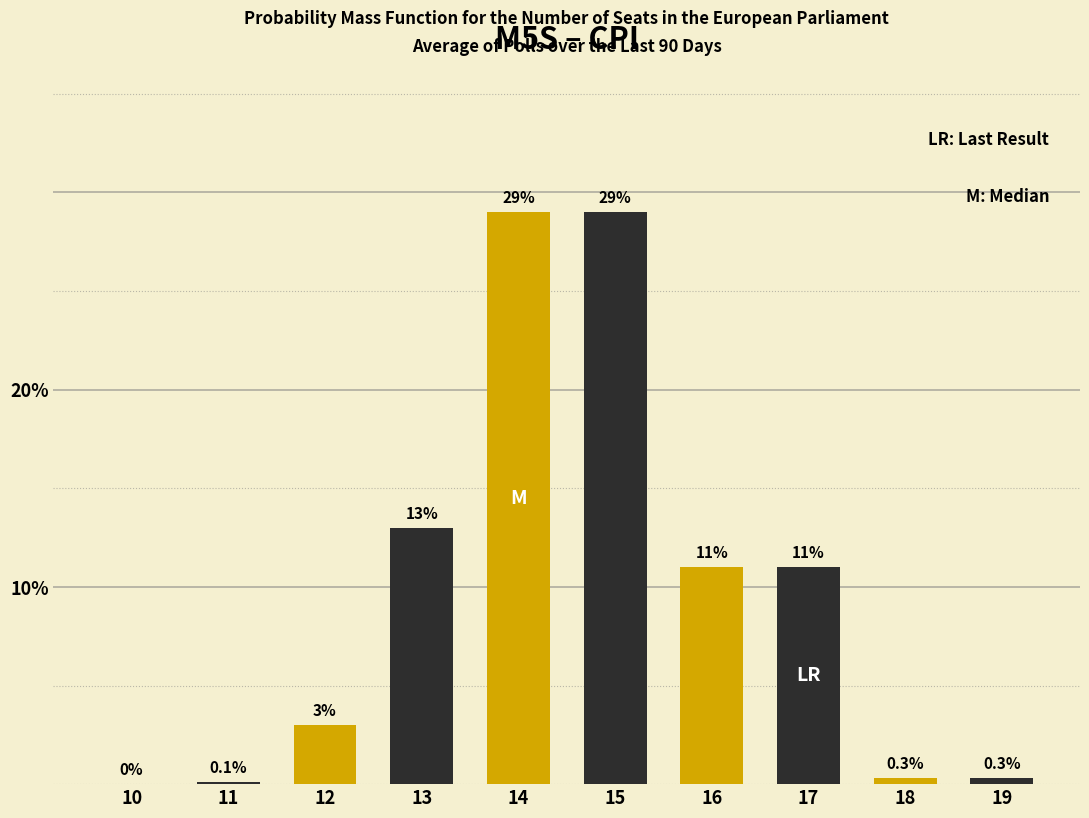

Reading left to right, what are all the values shown in this chart?

10=0.0	11=0.1	12=3.0	13=13.0	14=29.0	15=29.0	16=11.0	17=11.0	18=0.3	19=0.3